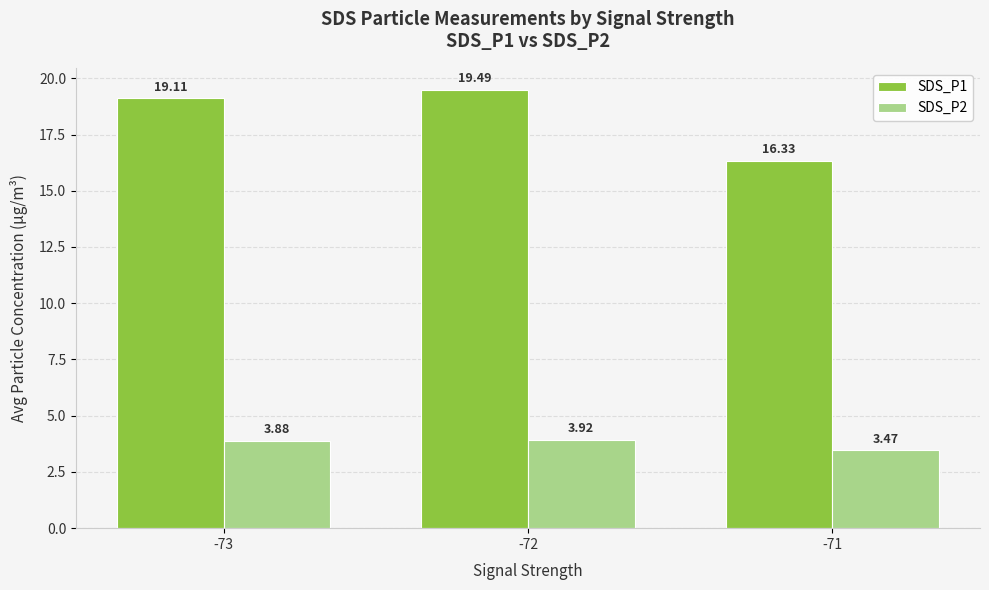

Which category has the lowest value across all series?

-71